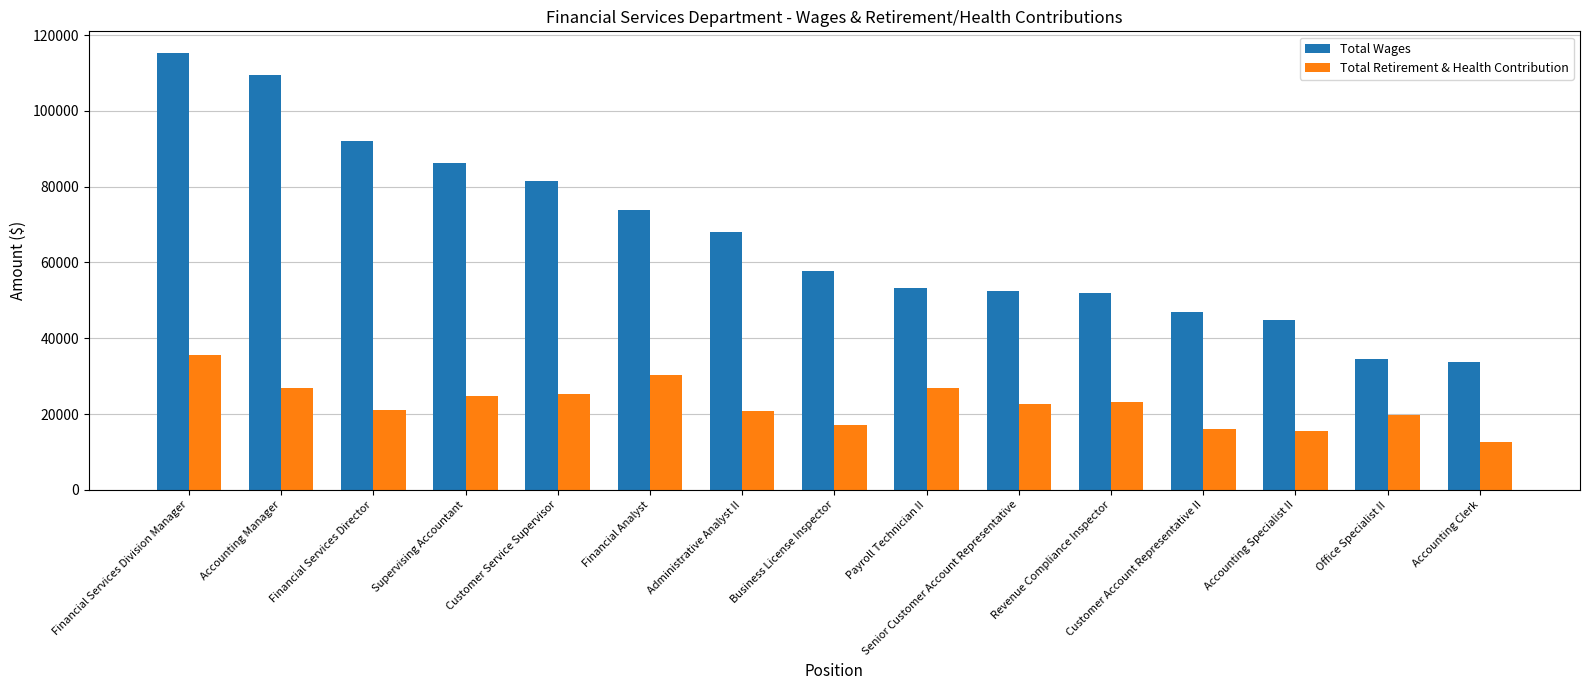

Between Accounting Manager and Senior Customer Account Representative, which series saw the biggest shift?

Total Wages